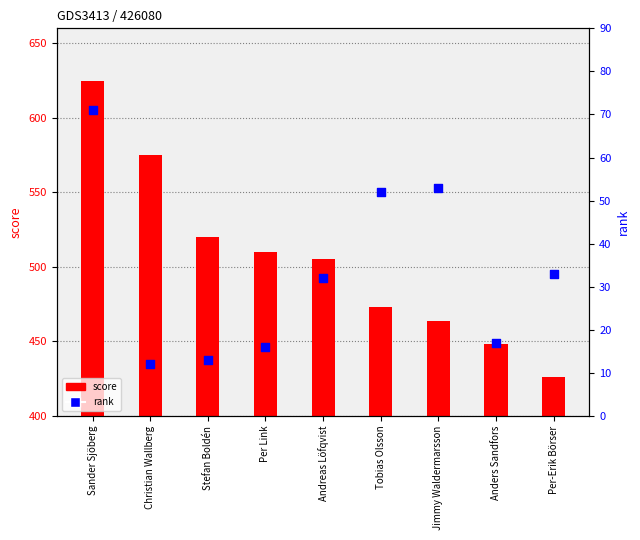

What are all the series names shown in the legend?

score, rank